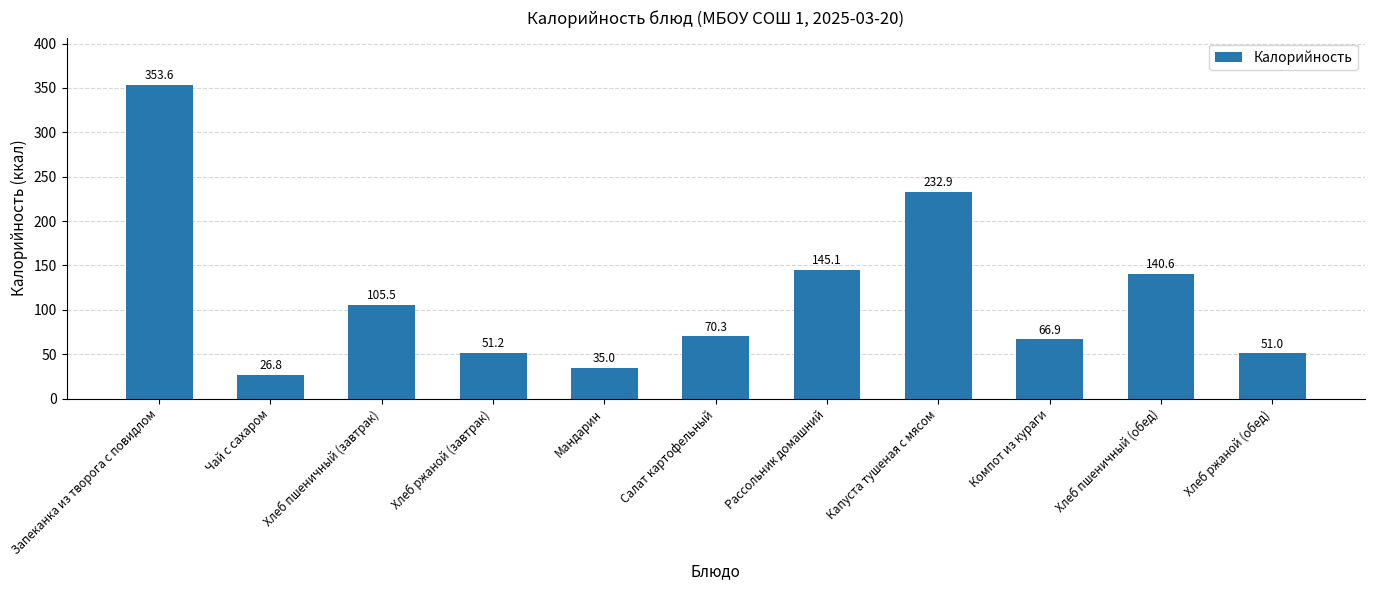

What is the change in value from Мандарин to Салат картофельный?

+35.3